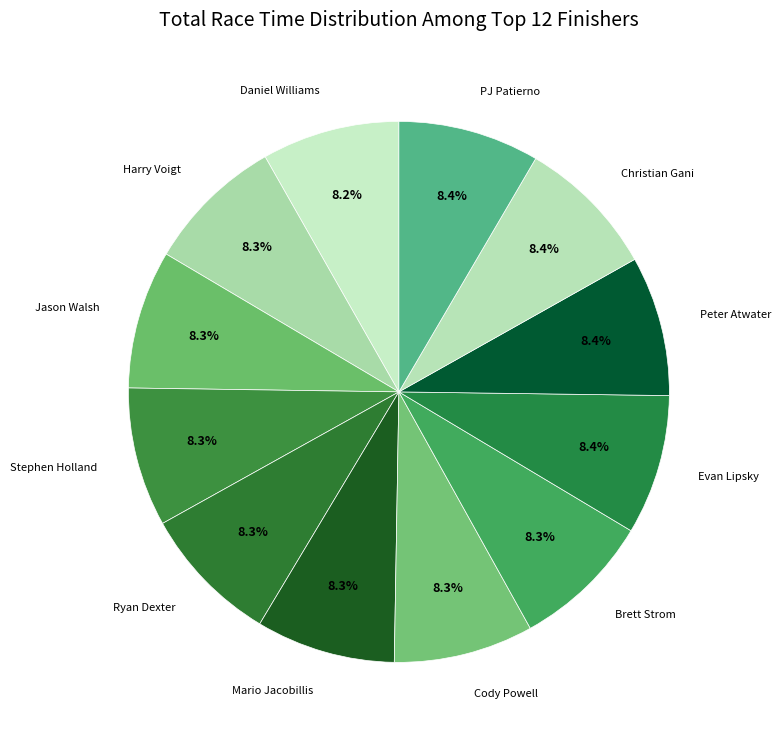

How many slices are in this pie chart?

12